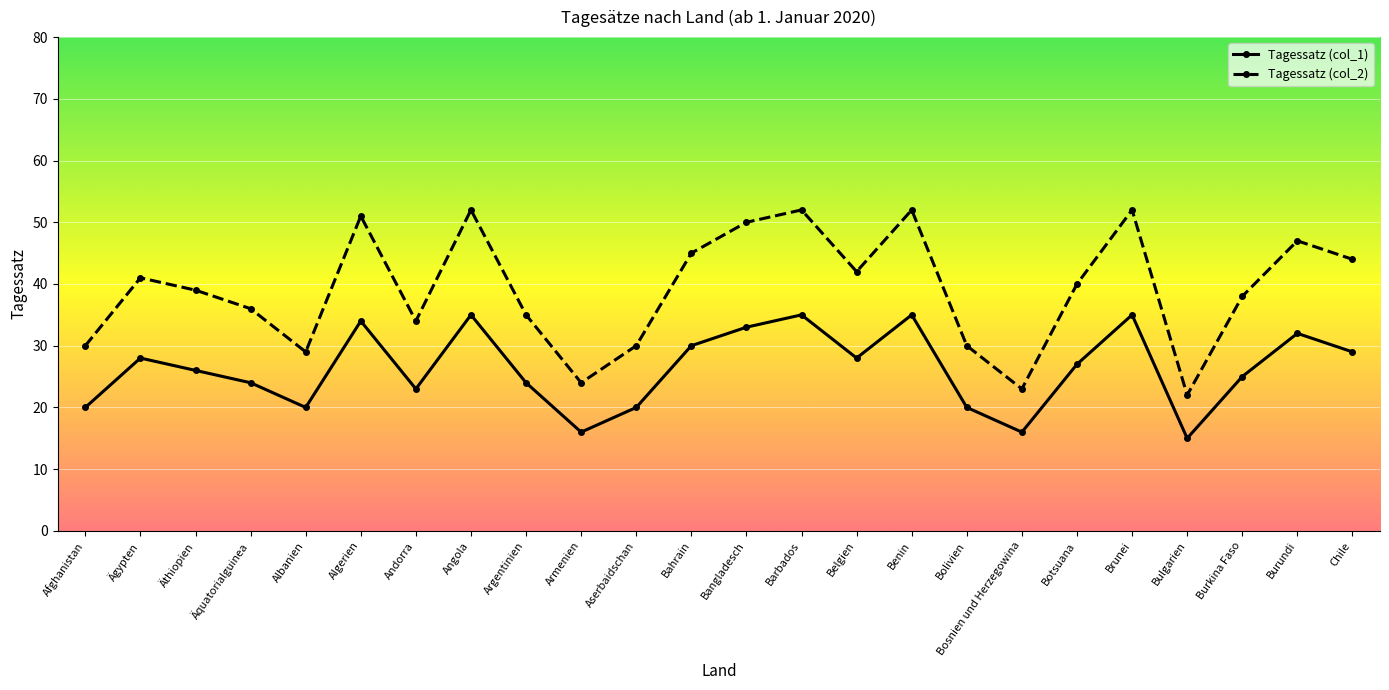

Is the value of Tagessatz (col_1) at Bahrain greater than the value of Tagessatz (col_2) at Bangladesch?

No